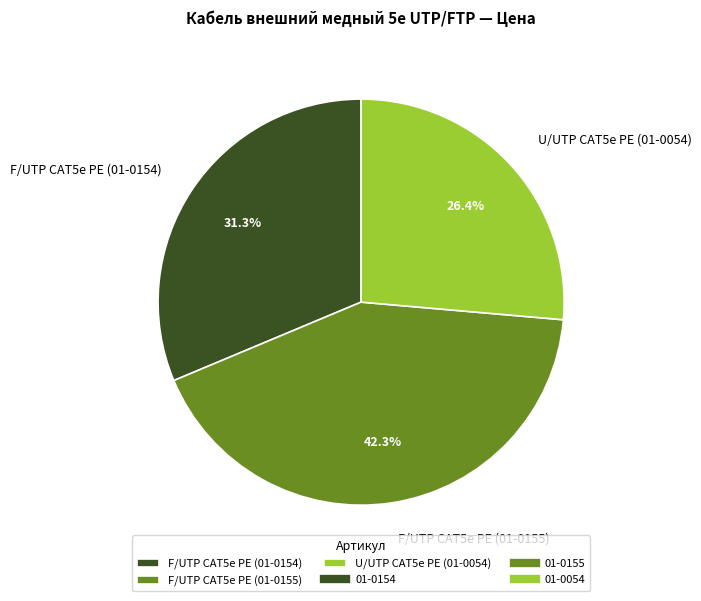

Which slice is the smallest?

U/UTP CAT5e PE (01-0054)